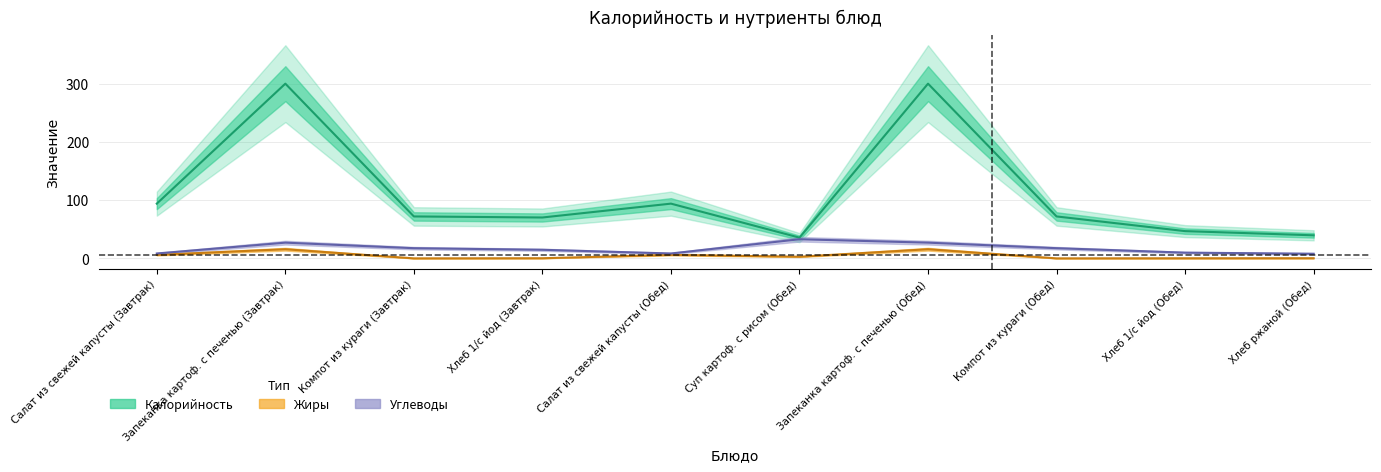

Reading left to right, transcribe all the data shown in this chart.

Калорийность: 94.0	300.0	72.0	70.2	94.0	35.6	300.0	72.0	46.8	39.6
Жиры: 6.0	15.7	0.0	0.2	6.0	2.8	15.7	0.0	0.2	0.3
Углеводы: 8.4	27.0	17.5	14.8	8.4	32.8	27.0	17.5	9.8	8.0